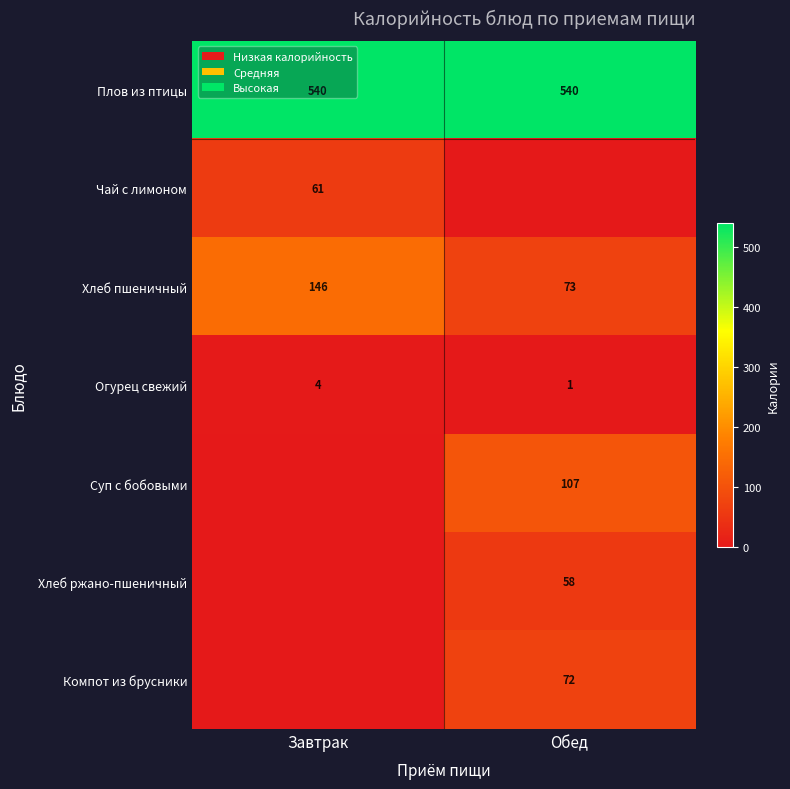

True or false: Плов из птицы has a value of 540 at Завтрак.

True